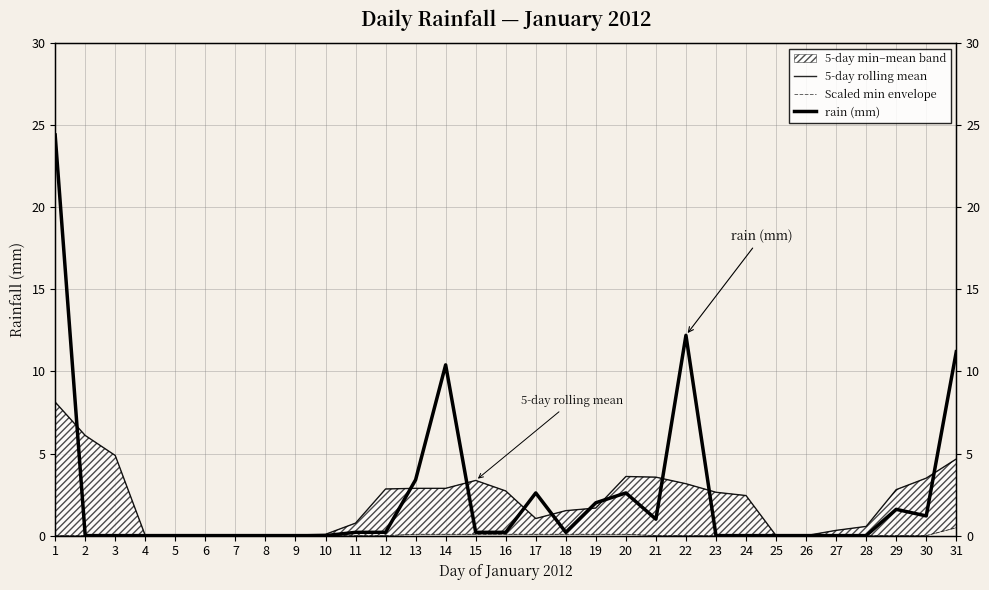

Count the number of categories in the chart.

31